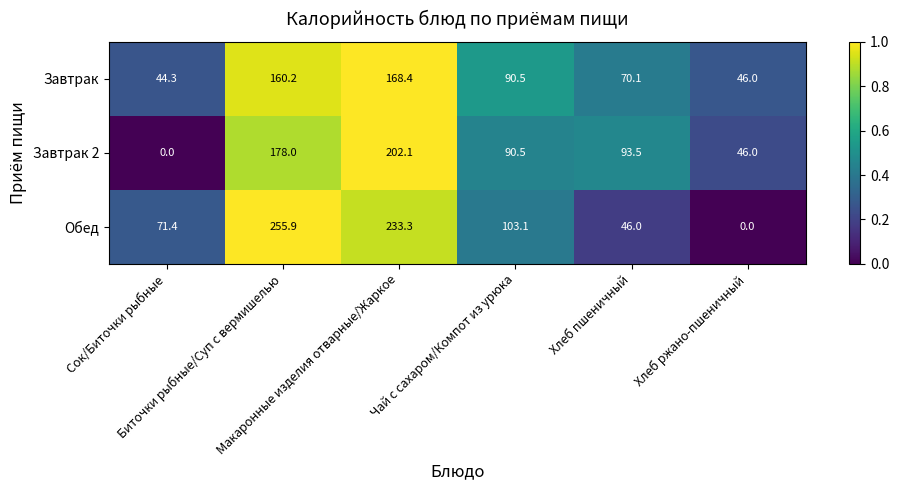

Which series has the widest spread of values?

Обед